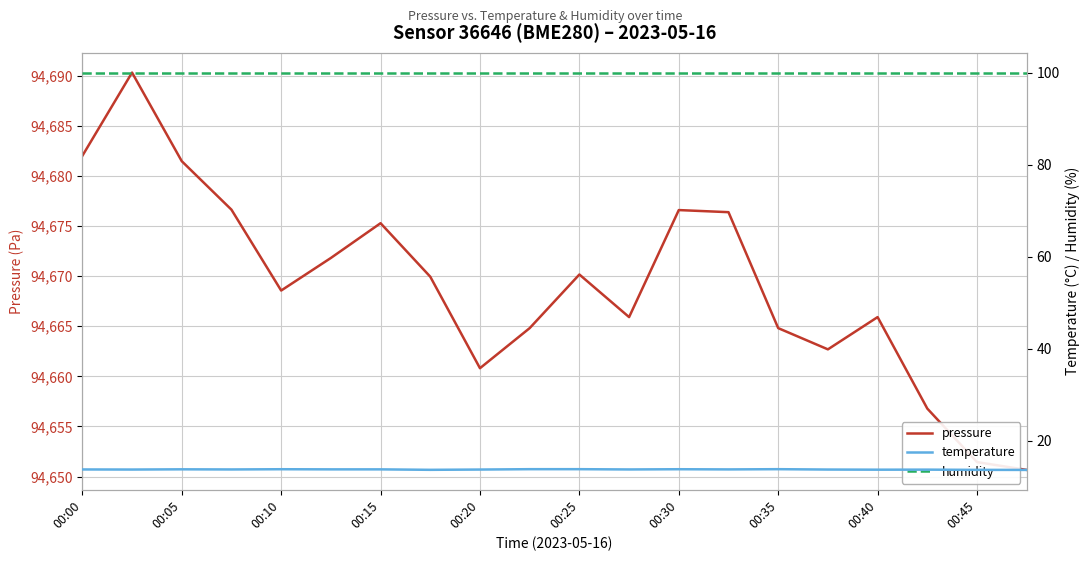

How many data points in pressure are above 94669?

10